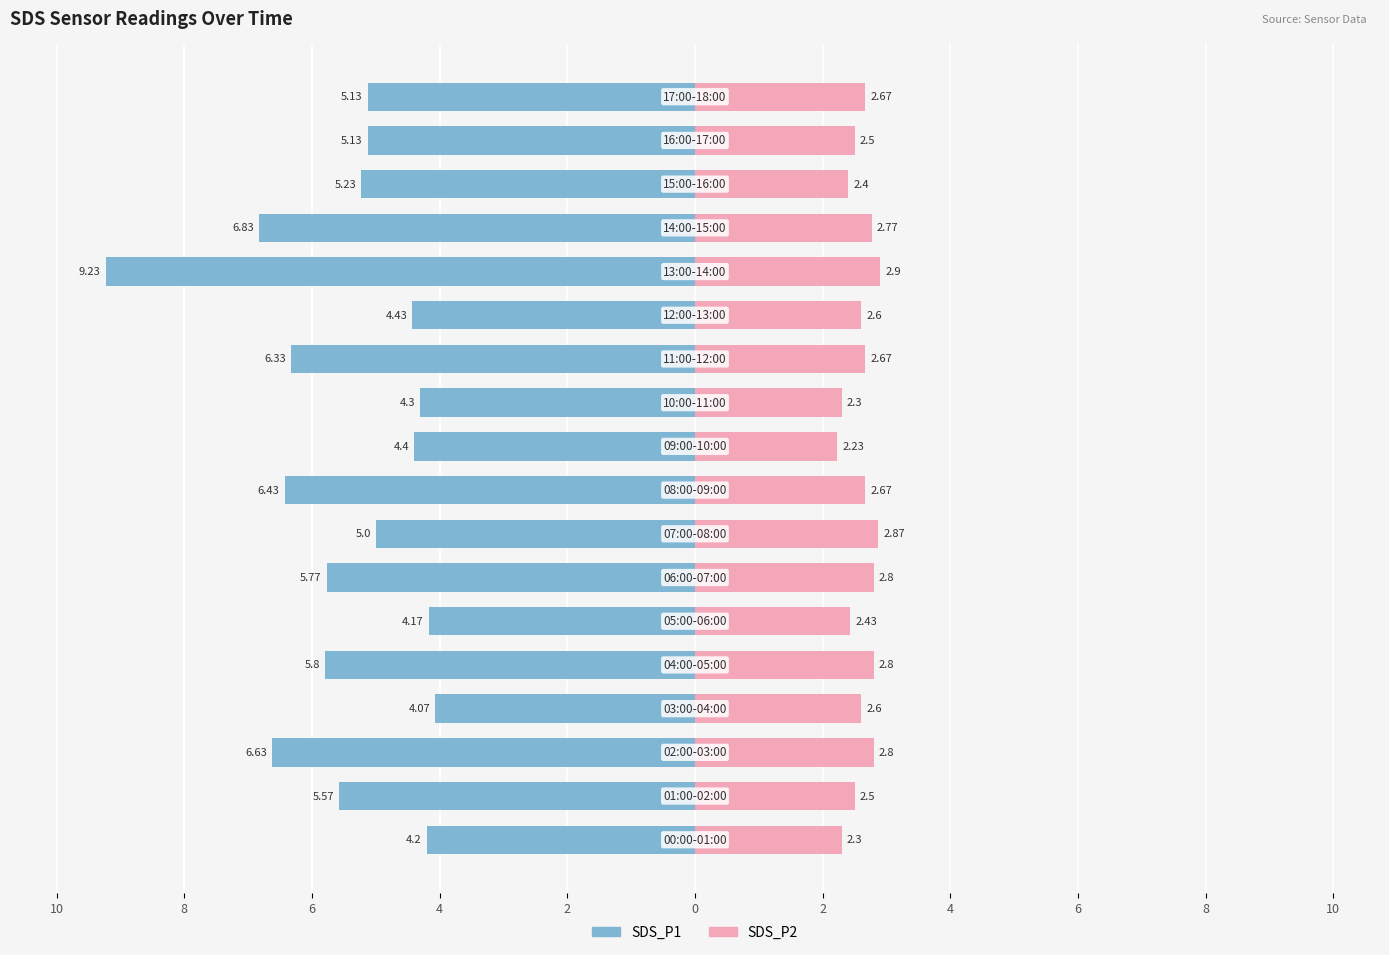

What is the sum of all SDS_P2 values?

46.8